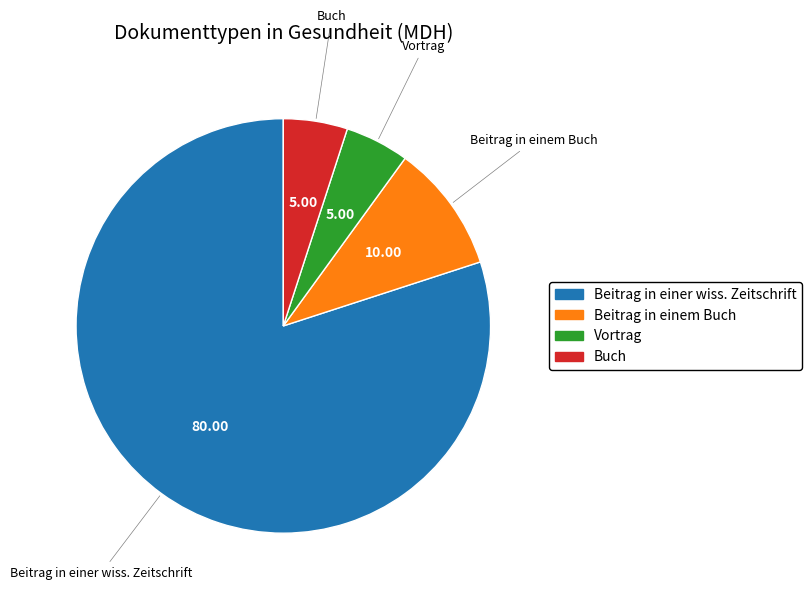

What is the ratio of the value at Buch to the value at Vortrag?

1.0